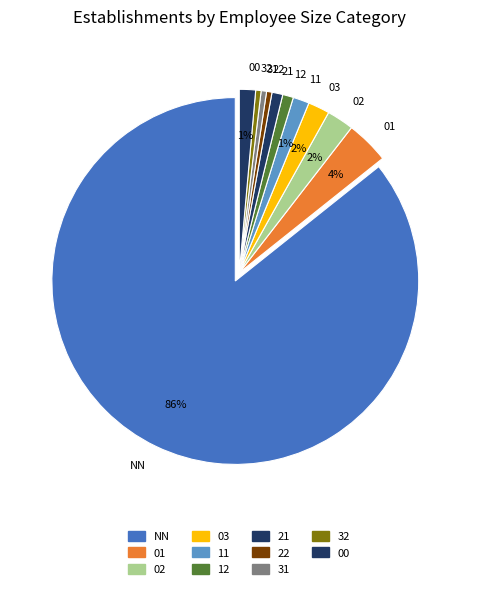

Which category has the biggest portion of the pie?

NN